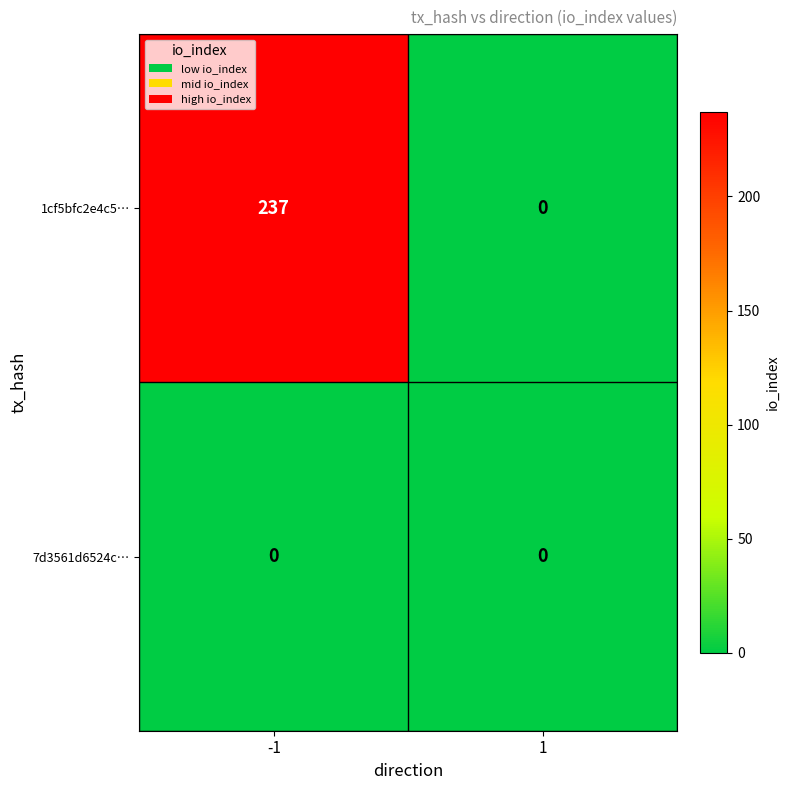

At -1, list the series in order from smallest to largest.

7d3561d6524c…, 1cf5bfc2e4c5…